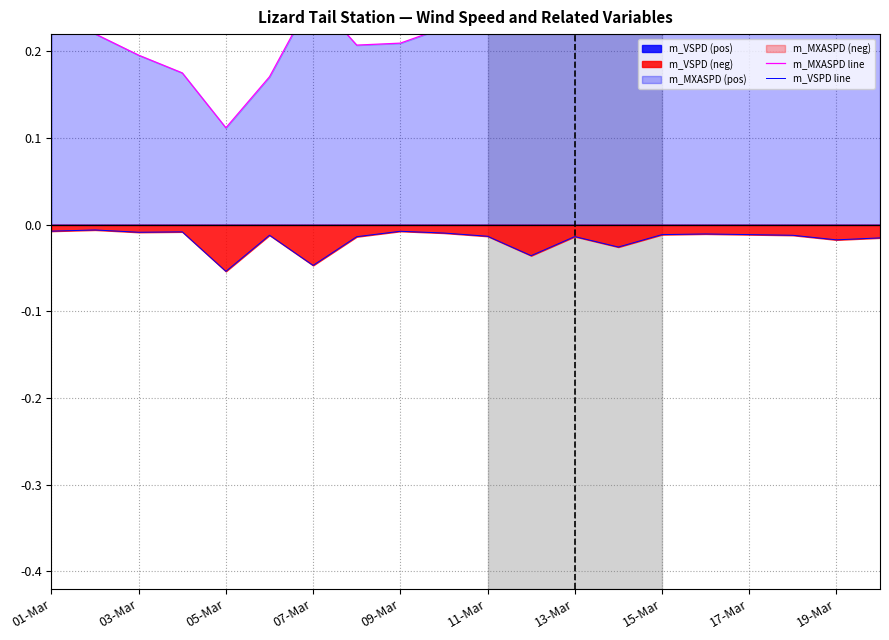

Which category has the highest value across all series?

13